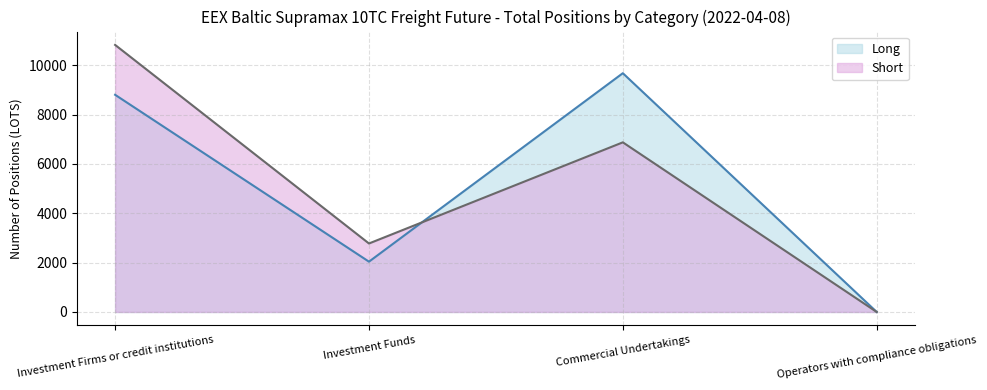

Which series has the widest spread of values?

Short